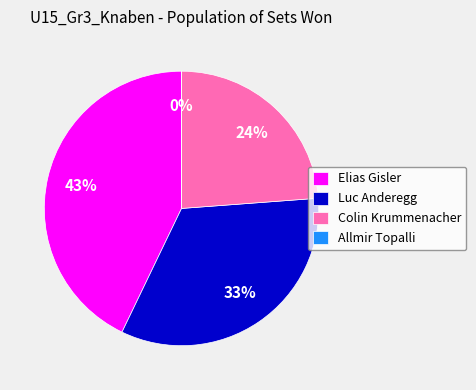

What is the largest slice in the pie chart?

Elias Gisler